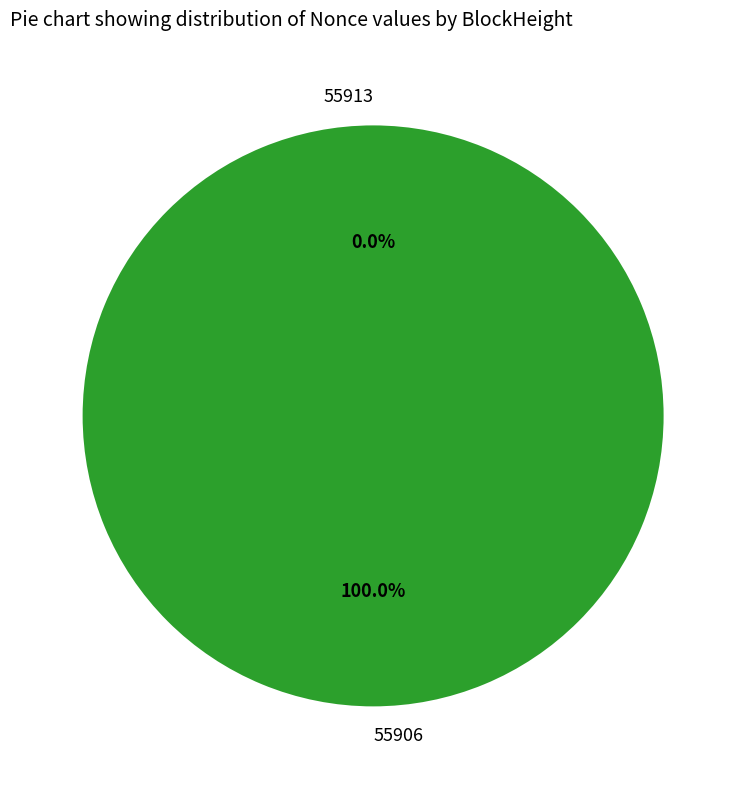

True or false: 55906 accounts for 100% of the total.

True